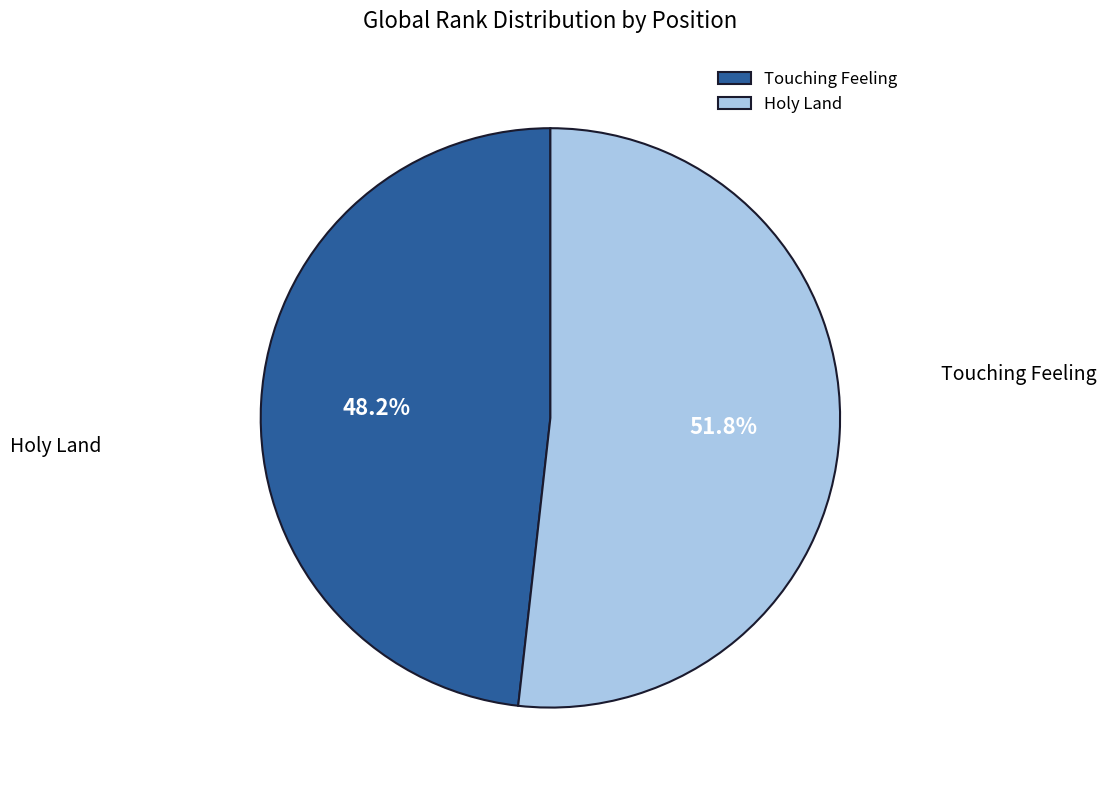

To the nearest percent, what is the difference between the Holy Land and Touching Feeling slice percentages?

4%